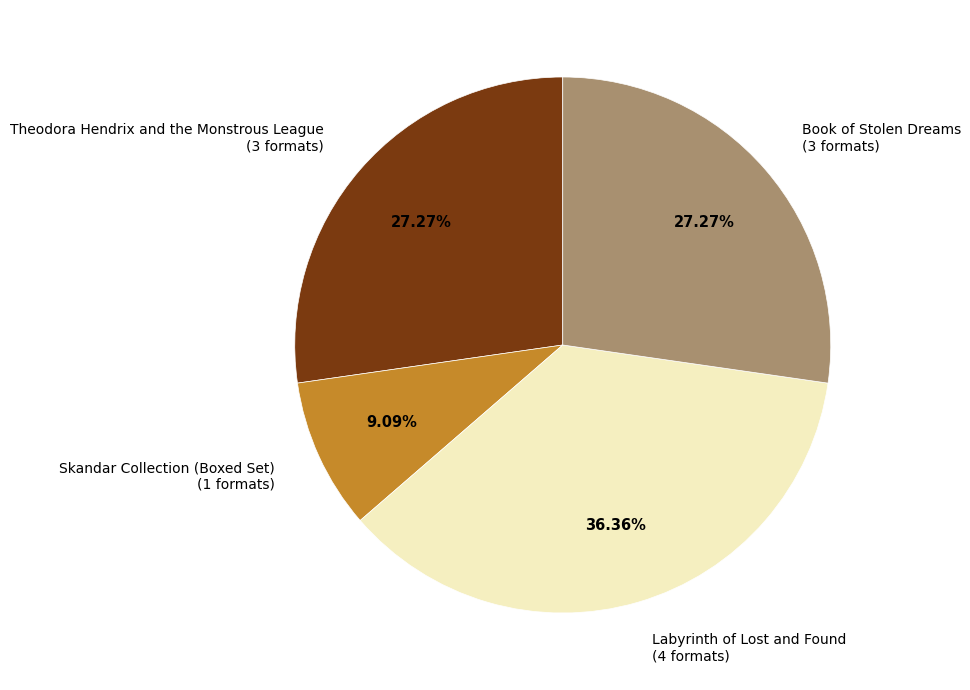

What percentage is the Book of Stolen Dreams slice, to the nearest percent?

27%